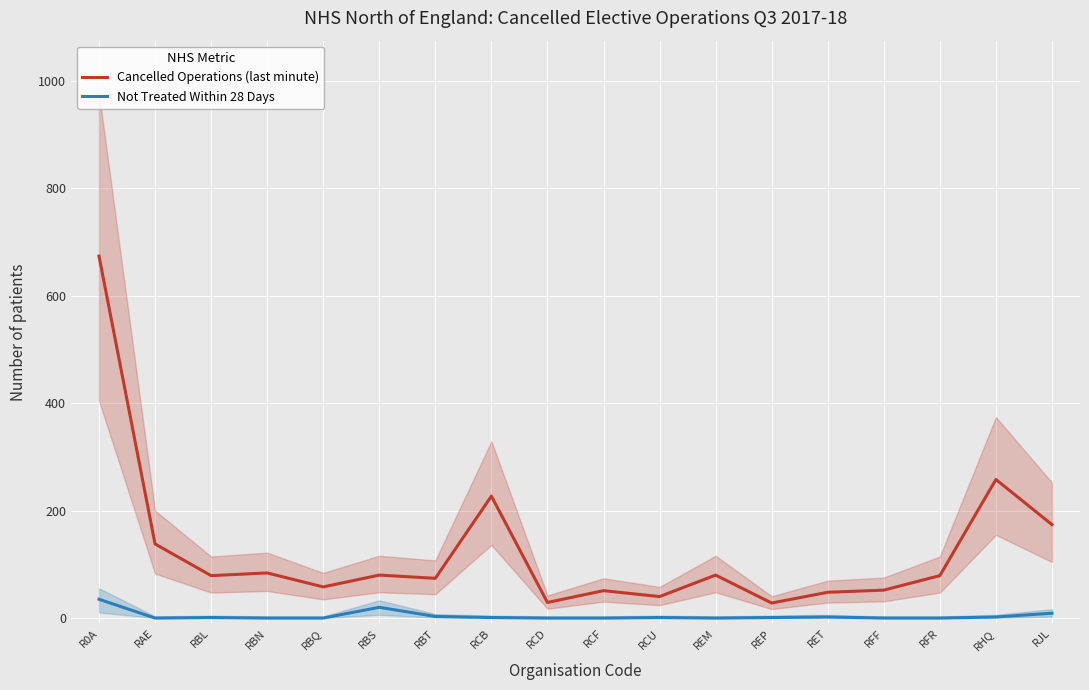

The value of Cancelled Operations (last minute) at RCF is 51. True or false?

True